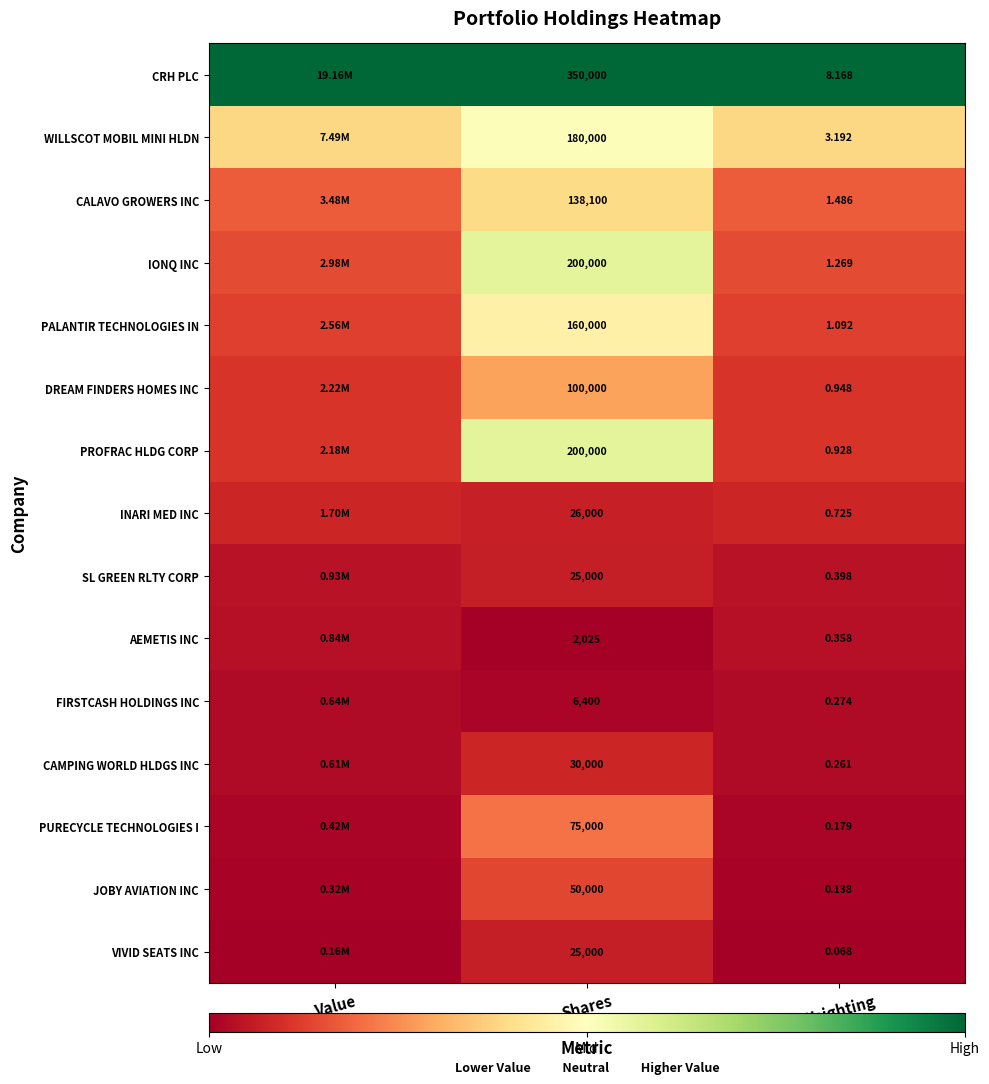

Is the value of CRH PLC at Weighting greater than the value of IONQ INC at Weighting?

Yes